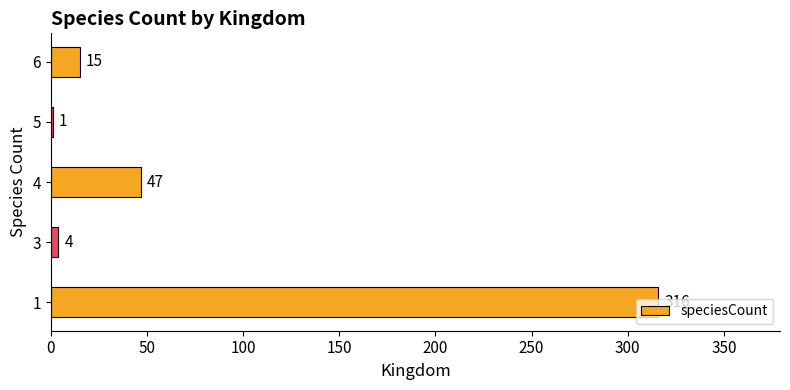

What is the average value?

77